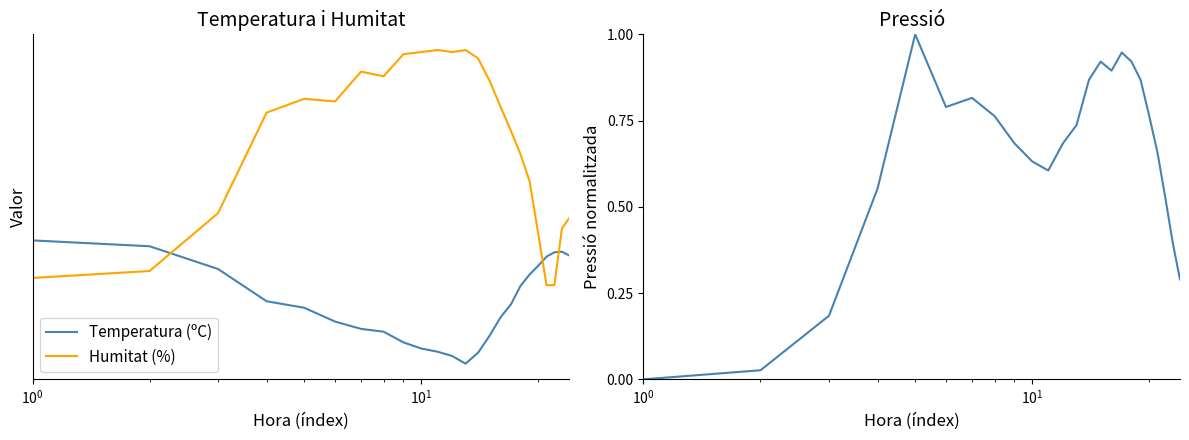

Is this an area chart (filled region under the line)?

No